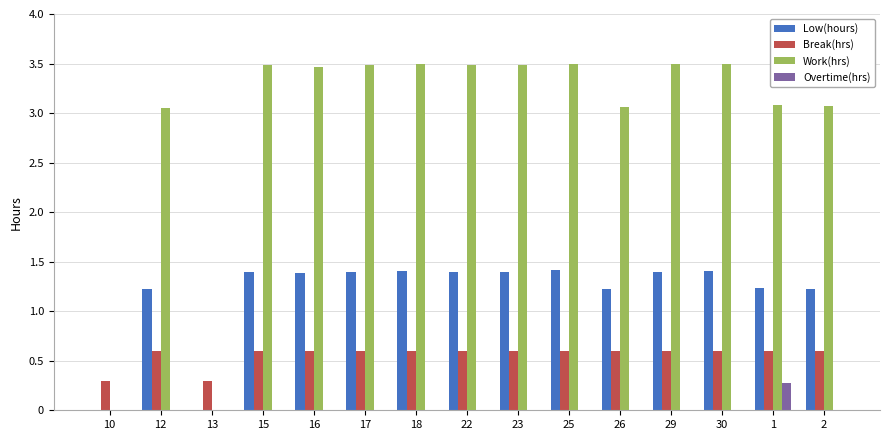

How many categories are shown in the chart?

15